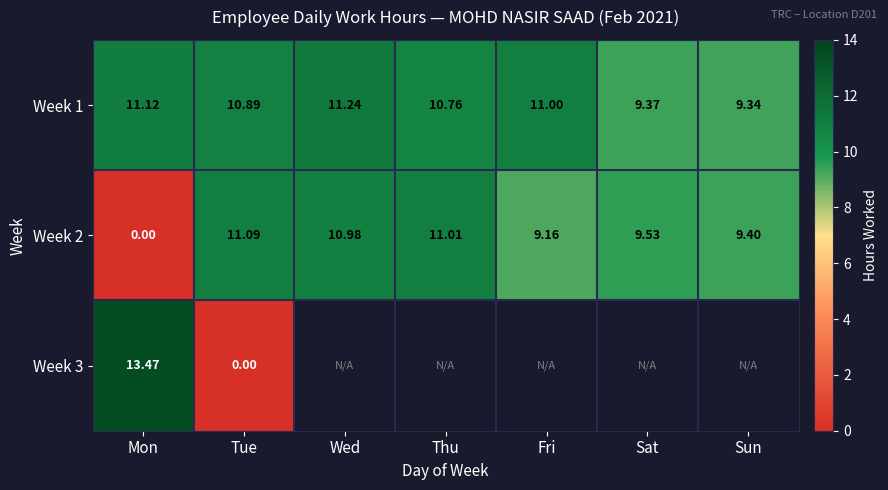

List the labels in order of Week 1 value, smallest first.

Sun, Sat, Thu, Tue, Fri, Mon, Wed